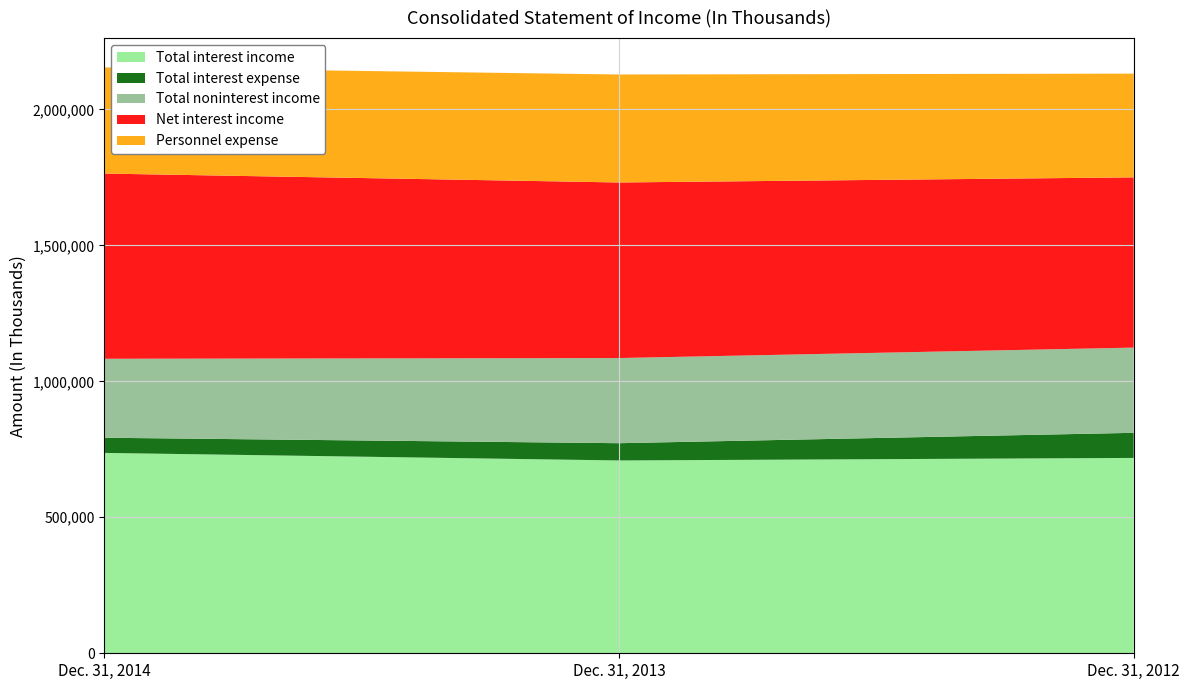

Reading right to left, list all the values displayed in this chart.

Total interest income: 718284	708983	736745
Total interest expense: 92292	63440	55778
Total noninterest income: 313290	313099	290319
Net interest income: 625992	645543	680967
Personnel expense: 381404	397015	390399